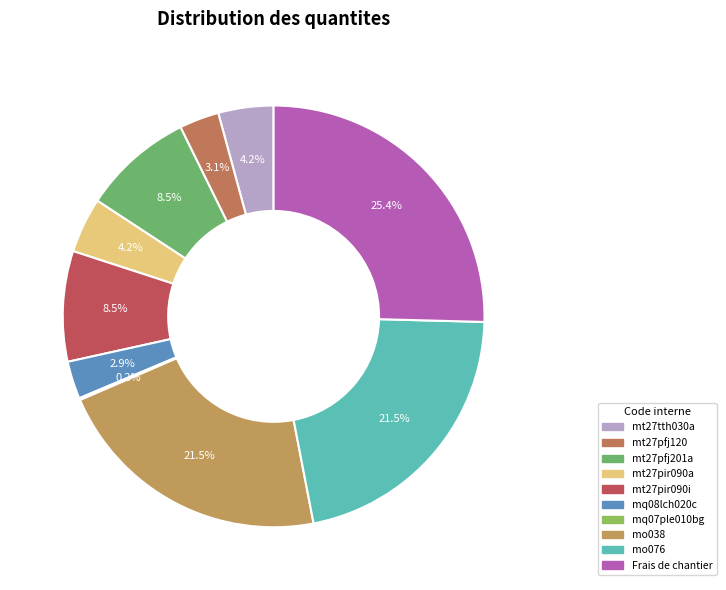

Is there any slice that represents more than half of the pie?

No